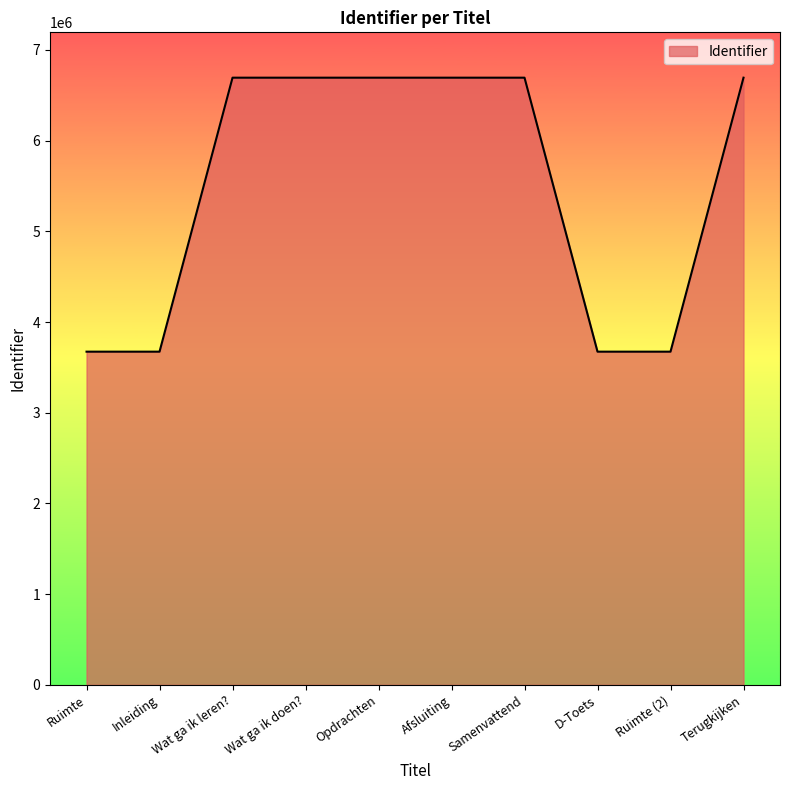

What is the maximum value shown in the chart?

6694170